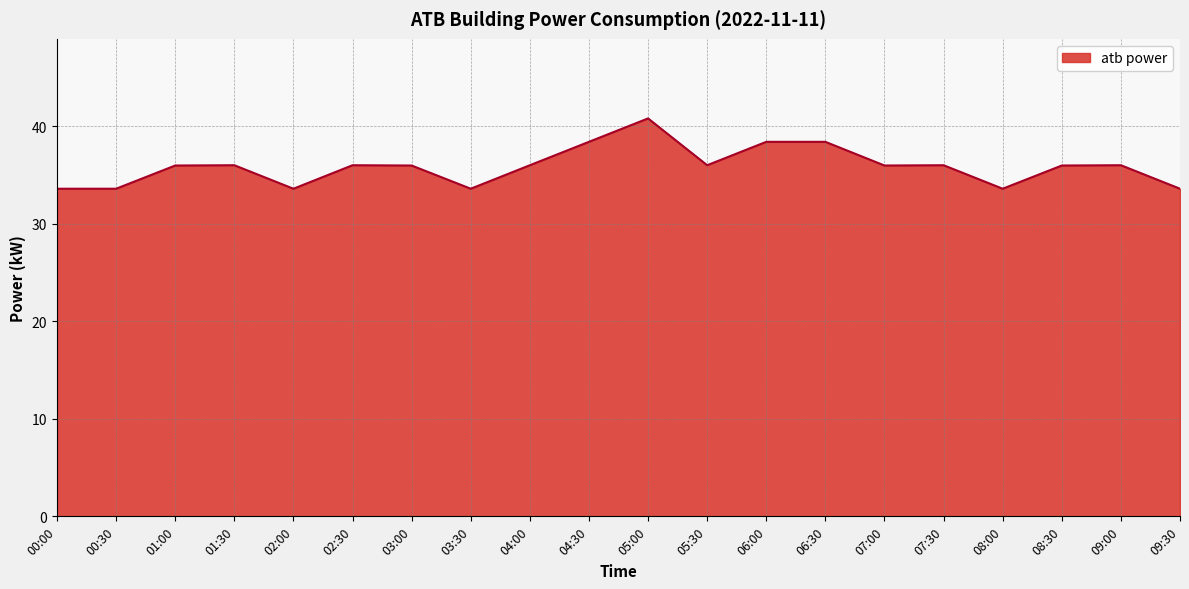

The chart shows a value of 33.6 at 02:00. True or false?

True